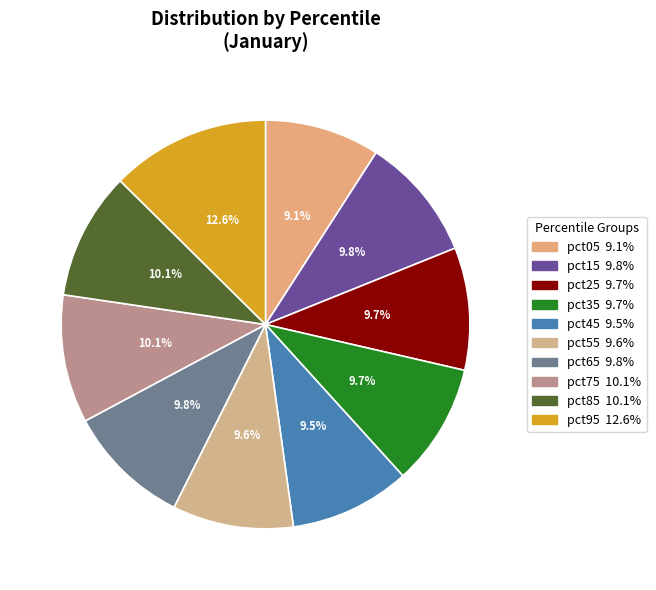

How many slices are in this pie chart?

10